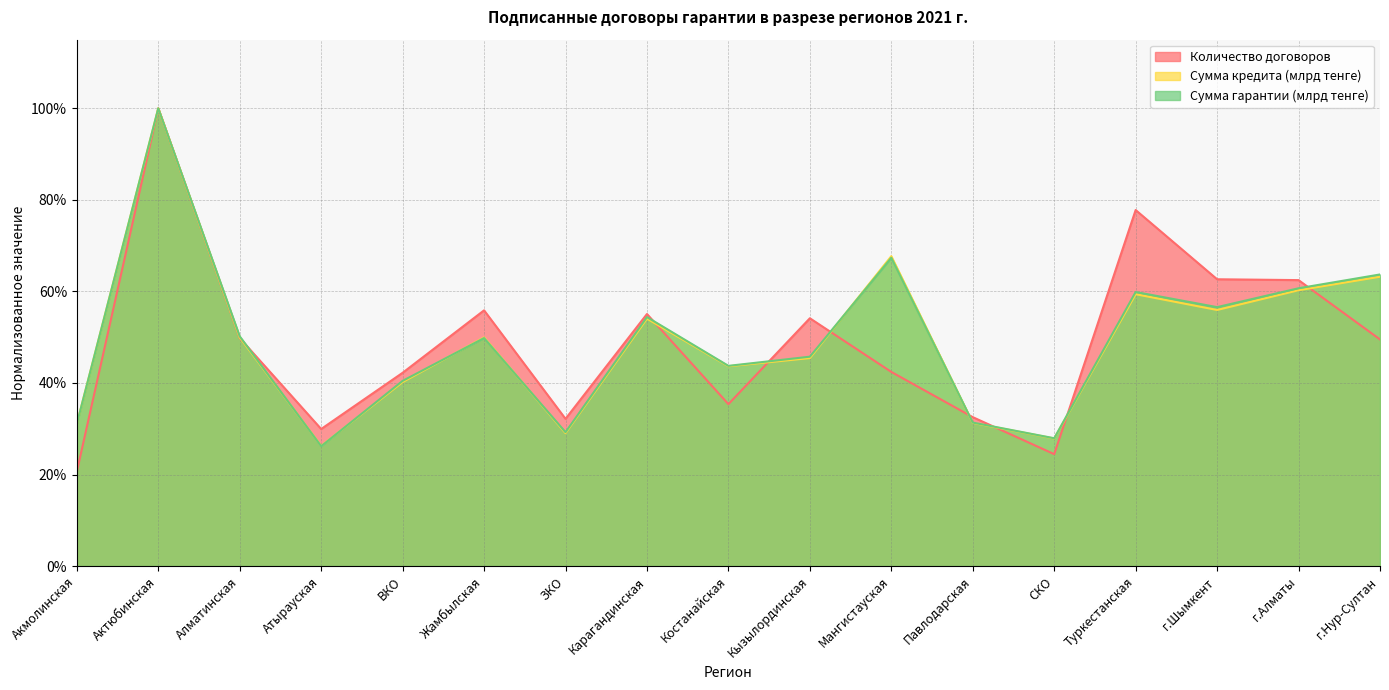

Is it true that Сумма гарантии (млрд тенге) equals 0.7 at Мангистауская?

True